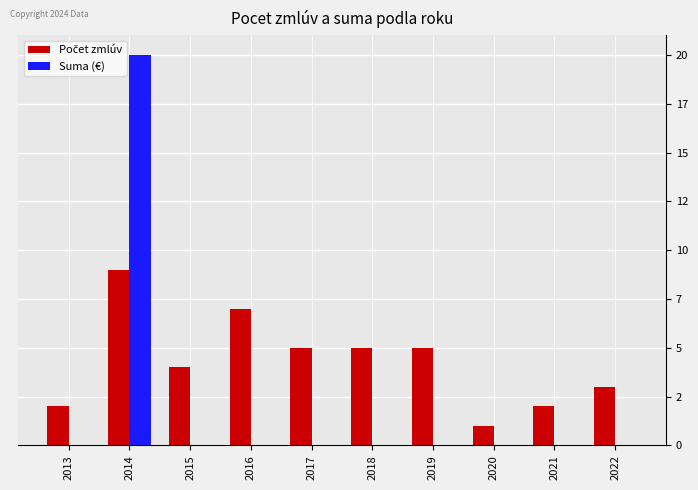

The value of Suma (€) at 2016 is 0. True or false?

True